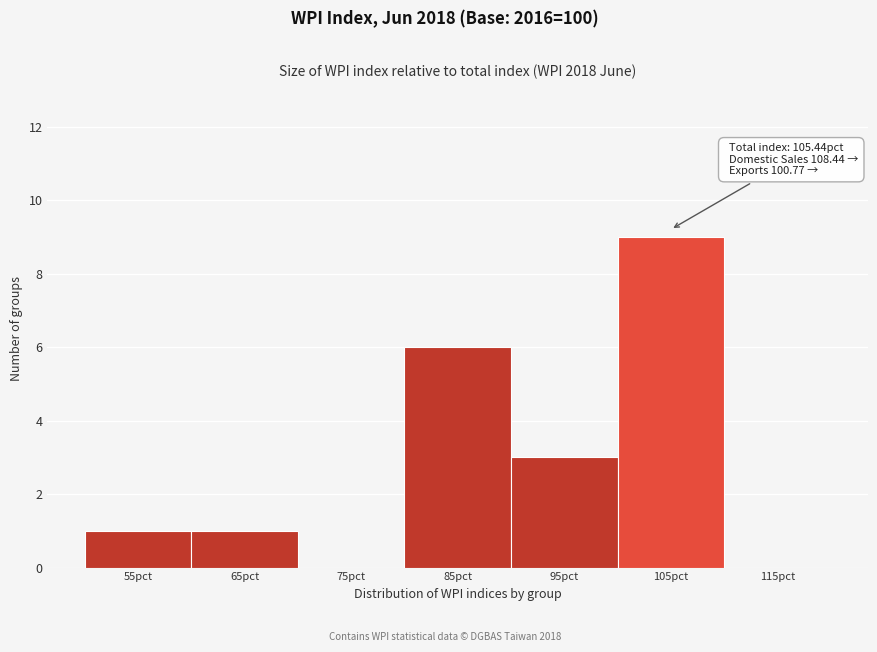

Reading left to right, list all the values displayed in this chart.

55pct=1	65pct=1	75pct=0	85pct=6	95pct=3	105pct=9	115pct=0